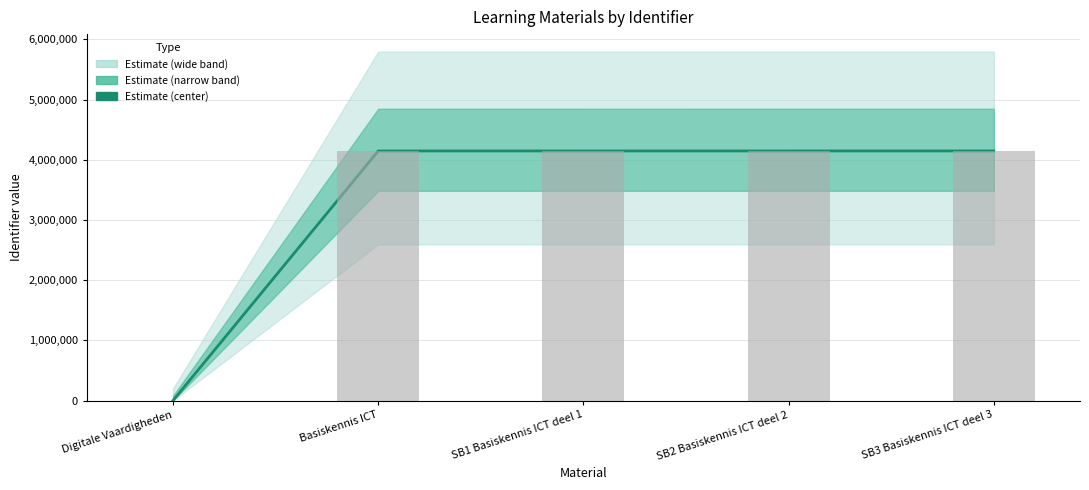

List the labels in order of value, smallest first.

Digitale Vaardigheden, Basiskennis ICT, SB1 Basiskennis ICT deel 1, SB2 Basiskennis ICT deel 2, SB3 Basiskennis ICT deel 3